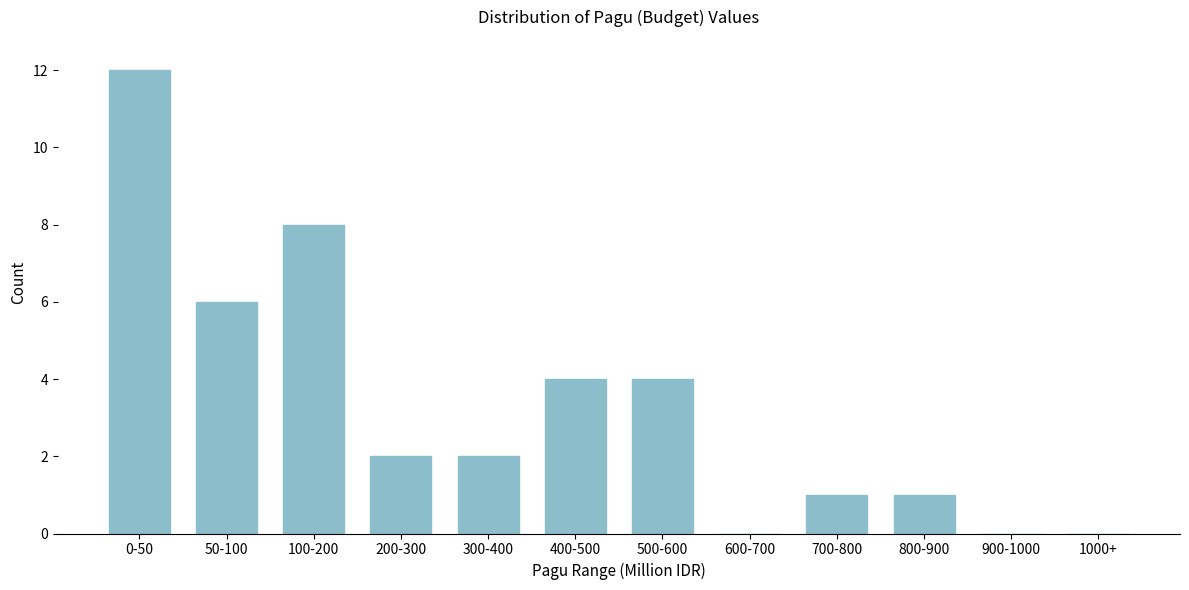

Reading left to right, extract all data points from this chart.

0-50=12	50-100=6	100-200=8	200-300=2	300-400=2	400-500=4	500-600=4	600-700=0	700-800=1	800-900=1	900-1000=0	1000+=0